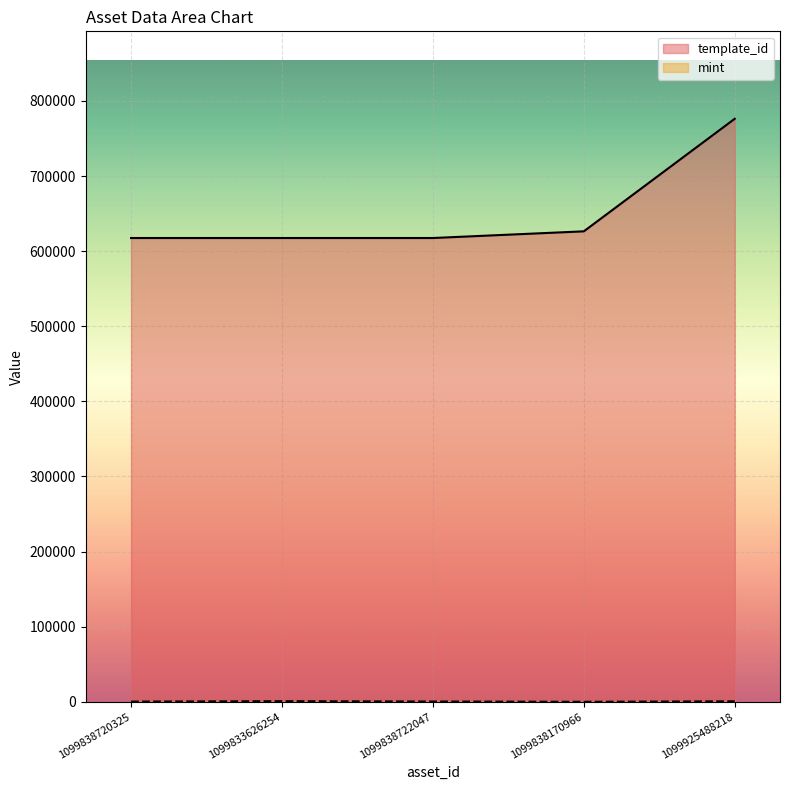

At how many categories does at least one series exceed 19863?

5